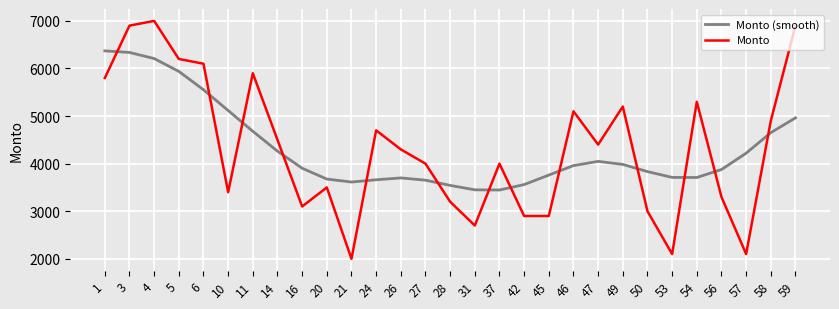

Is it true that Monto equals 5360 at 10?

False